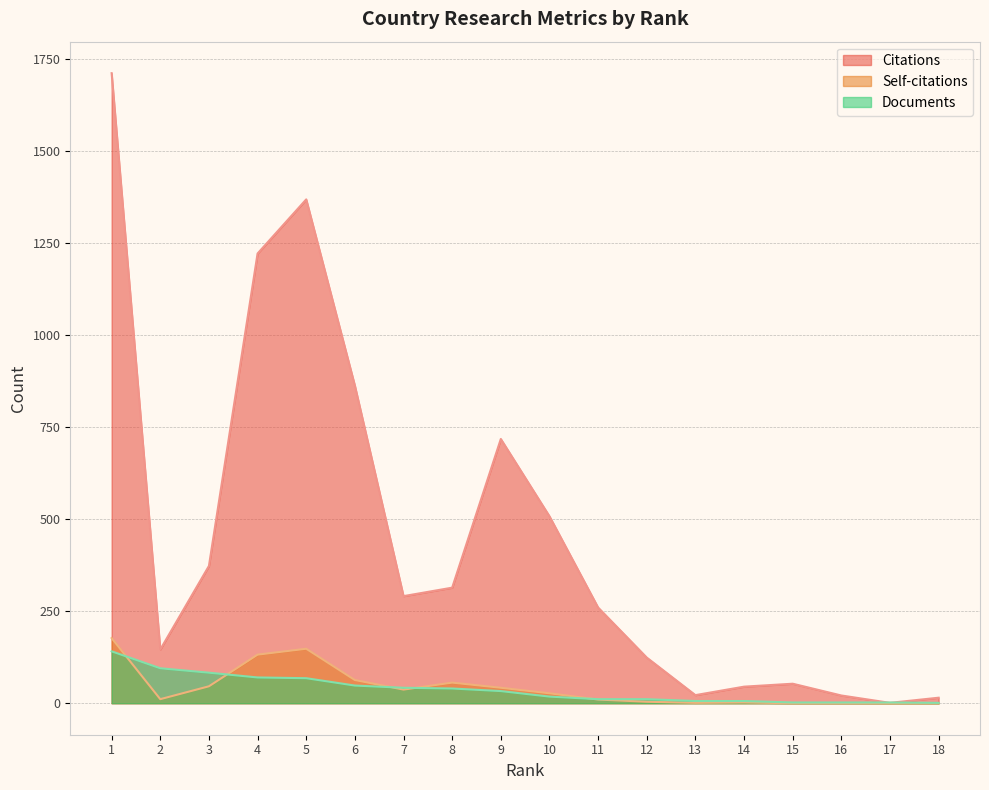

At which category does Citations reach its first local valley?

2